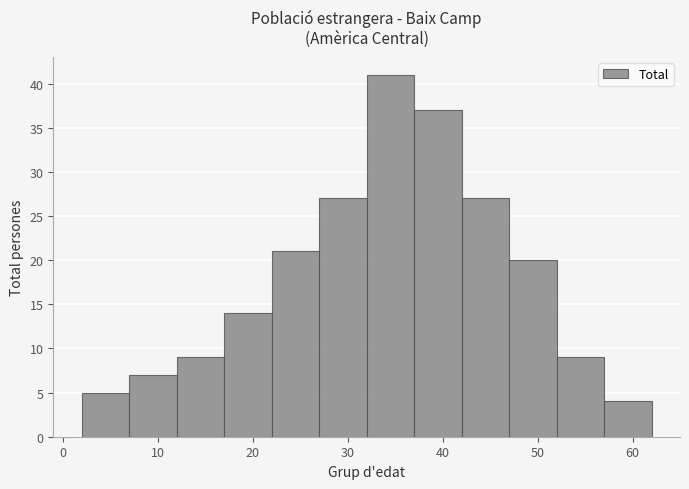

How tall is the bar that spans 22 to 27 on the x-axis? The values are not printed on the chart, so give them approximately, as read against the axis.

21